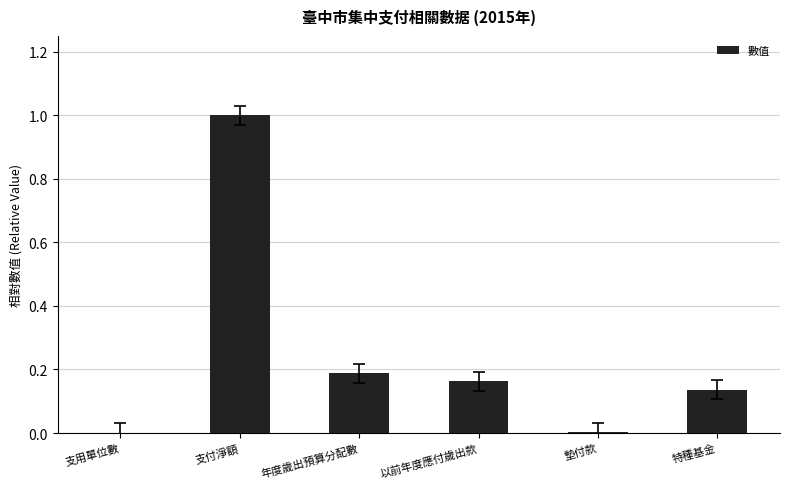

Is it true that the value at 年度歲出預算分配數 is 0.1?

False